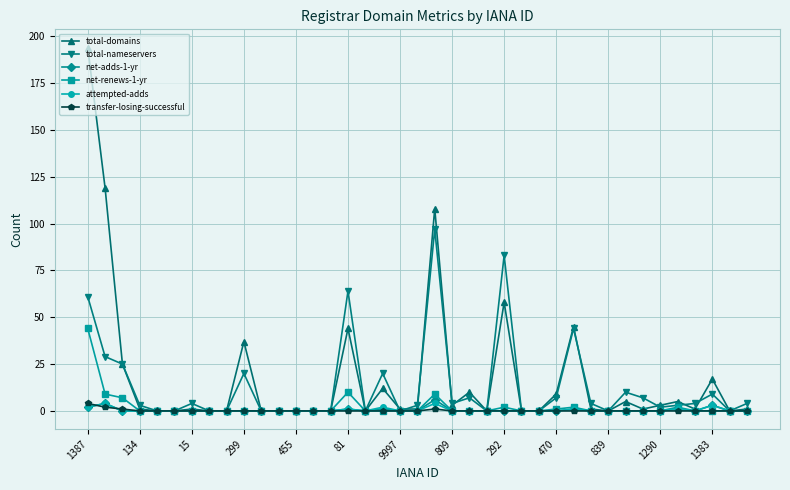

In total-nameservers, how many points are higher than both neighbors (excluding endpoints)?

10